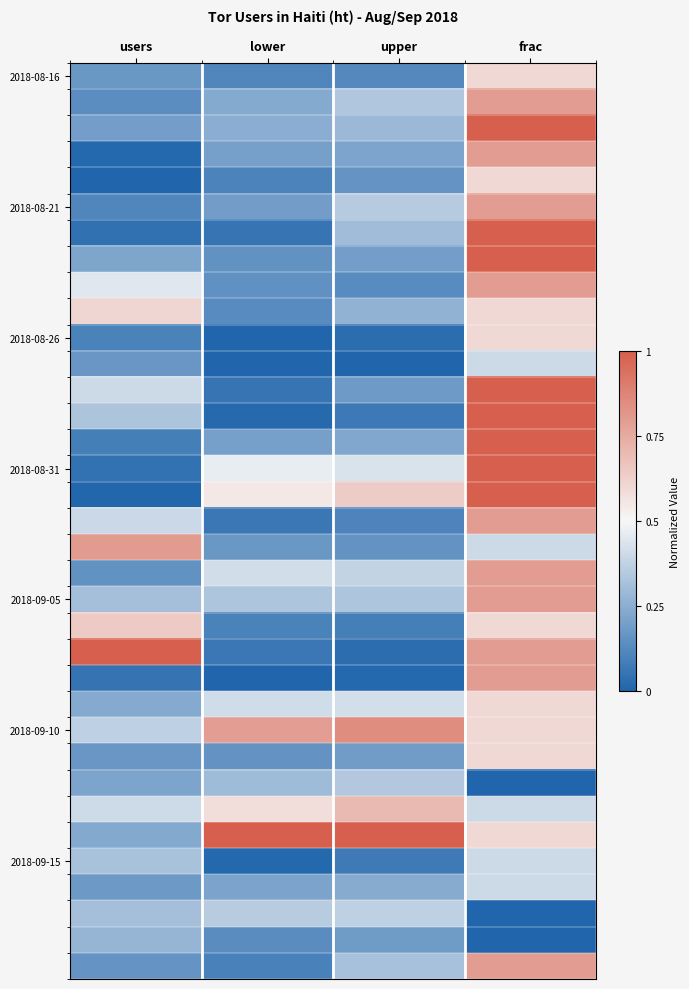

How many categories are shown in the chart?

4